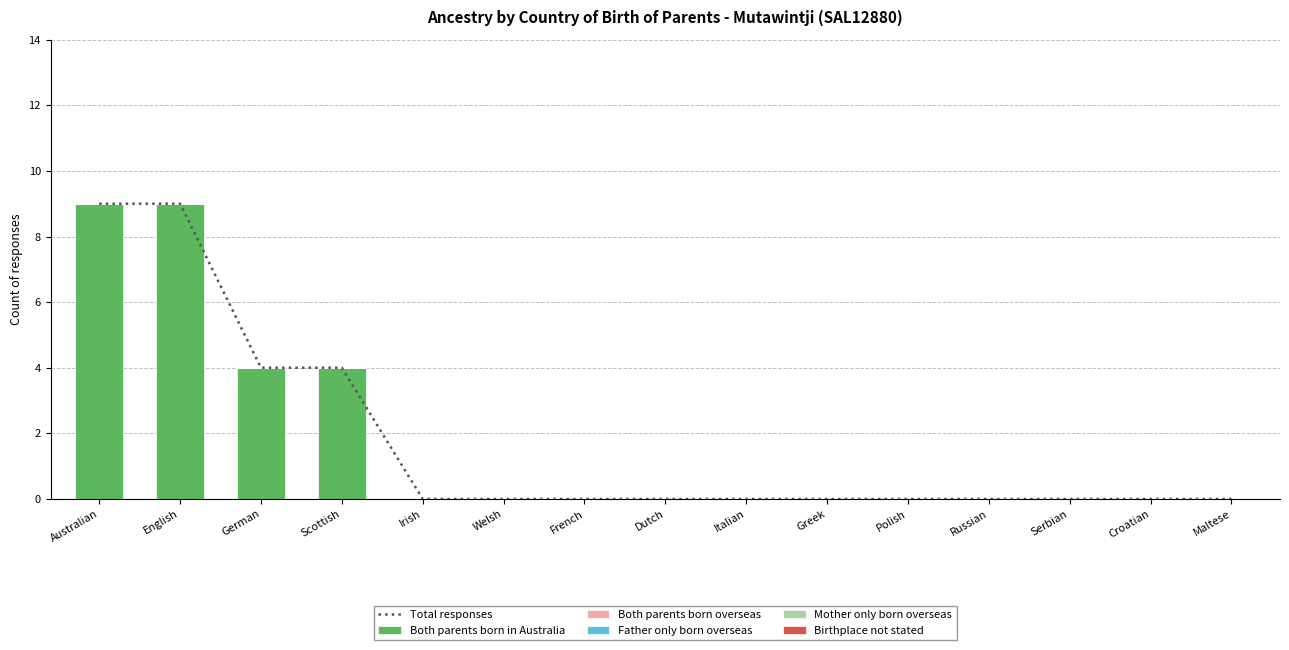

The value of Total responses at Irish is 0. True or false?

True